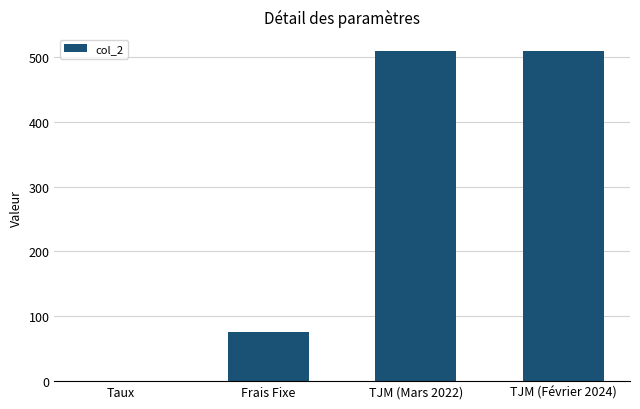

How many categories are shown in the chart?

4